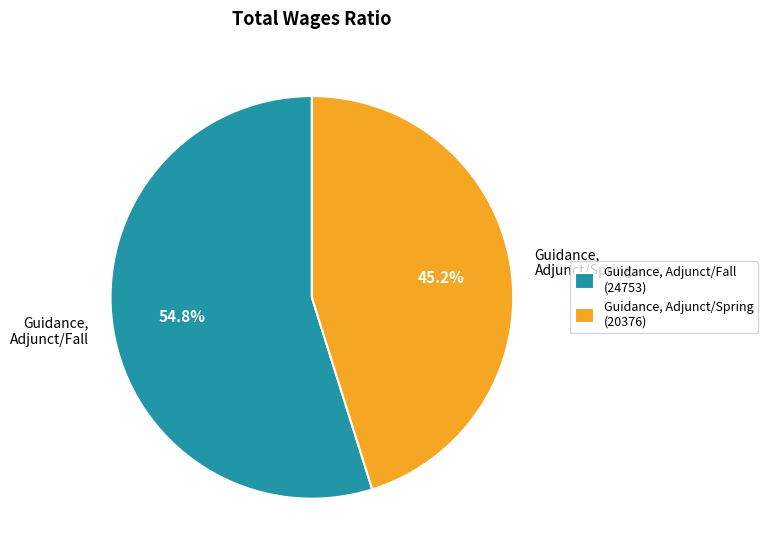

Is the sum of Guidance, Adjunct/Spring and Guidance, Adjunct/Fall greater than half?

Yes